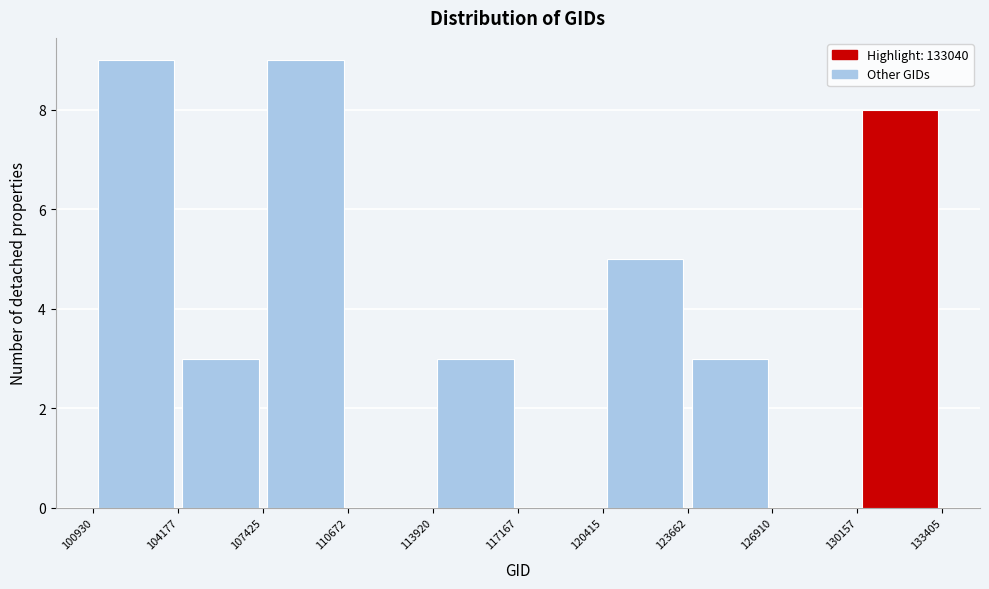

Reading left to right, list every bar in this chart as the range it spans on the x-axis followed by its height. The values are not printed on the chart, so give them approximately, as read against the axis.

100930 to 104177: 9
104177 to 107425: 3
107425 to 110672: 9
110672 to 113920: 0
113920 to 117167: 3
117167 to 120415: 0
120415 to 123662: 5
123662 to 126910: 3
126910 to 130157: 0
130157 to 133405: 8